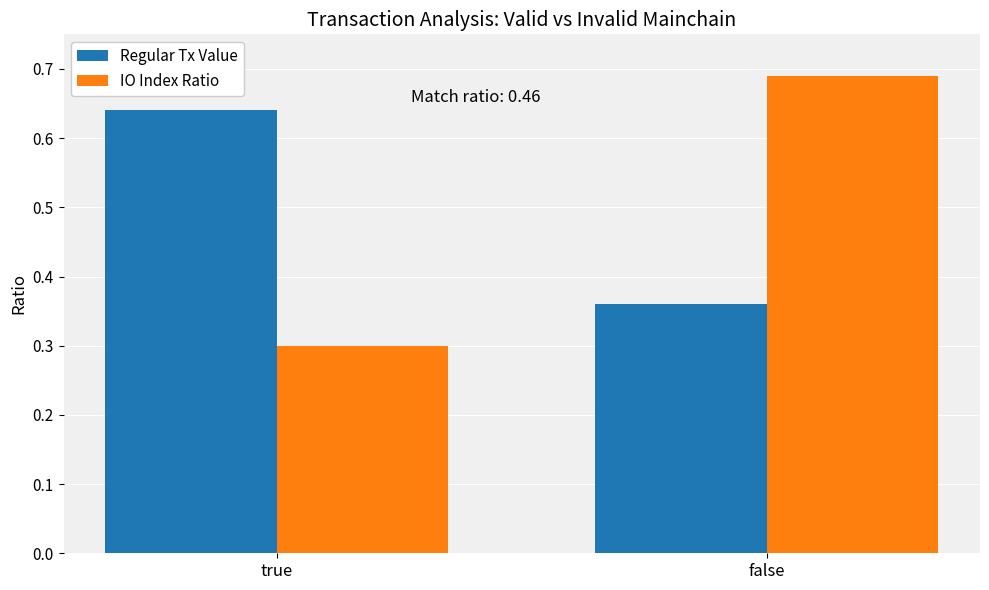

Where is Regular Tx Value nearest to the value 0?

false